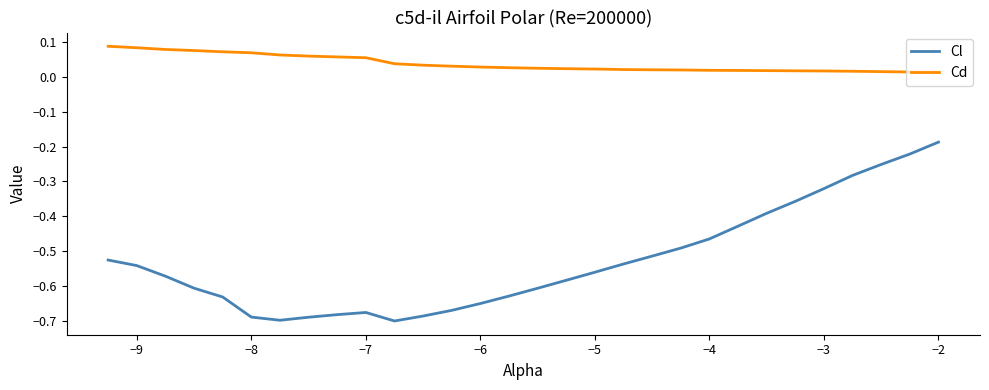

True or false: Cl and Cd intersect in this chart.

False